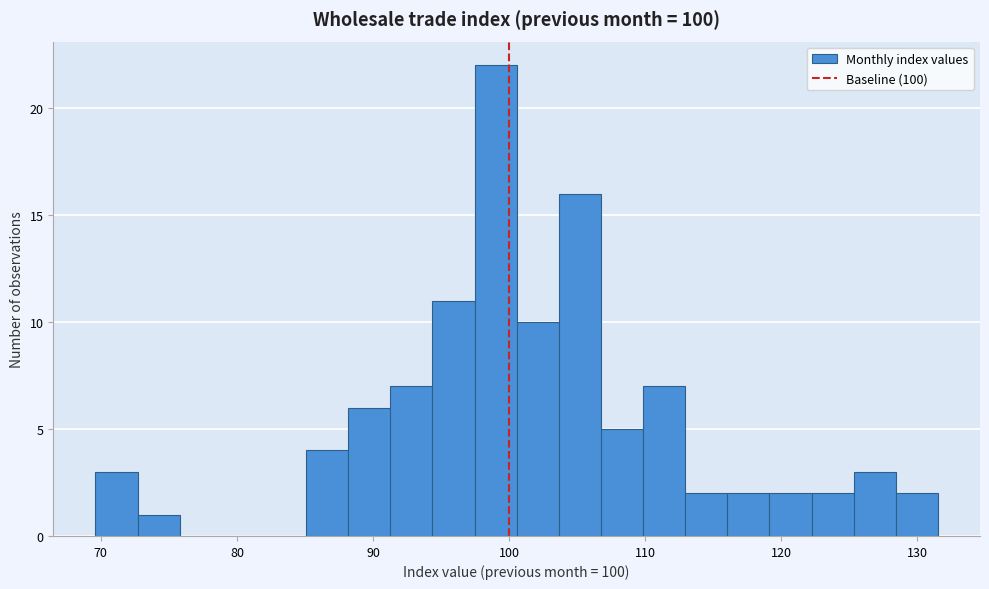

Read against the x-axis, roughly where is the centre of the tallest bar?

99